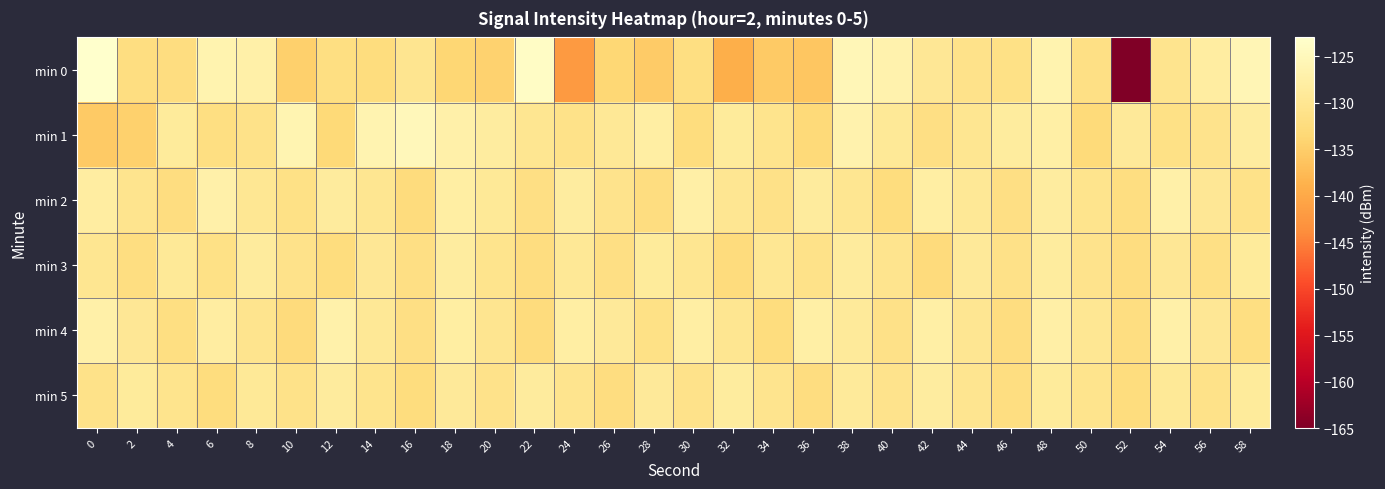

What is the spread (max minus min) of values at 26?

4.4